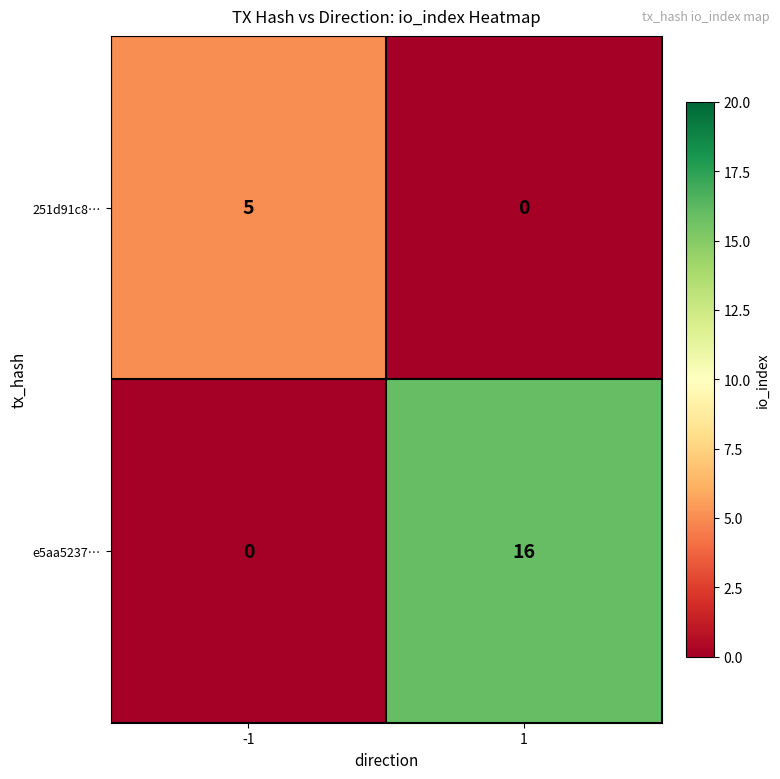

Rank the series at -1 from highest to lowest value.

251d91c8…, e5aa5237…